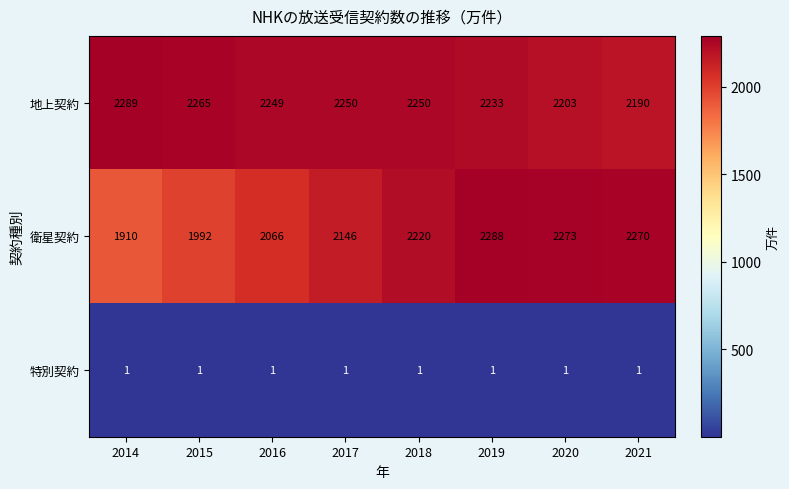

What is the sum of the 地上契約 values at 2016 and 2018?

4499